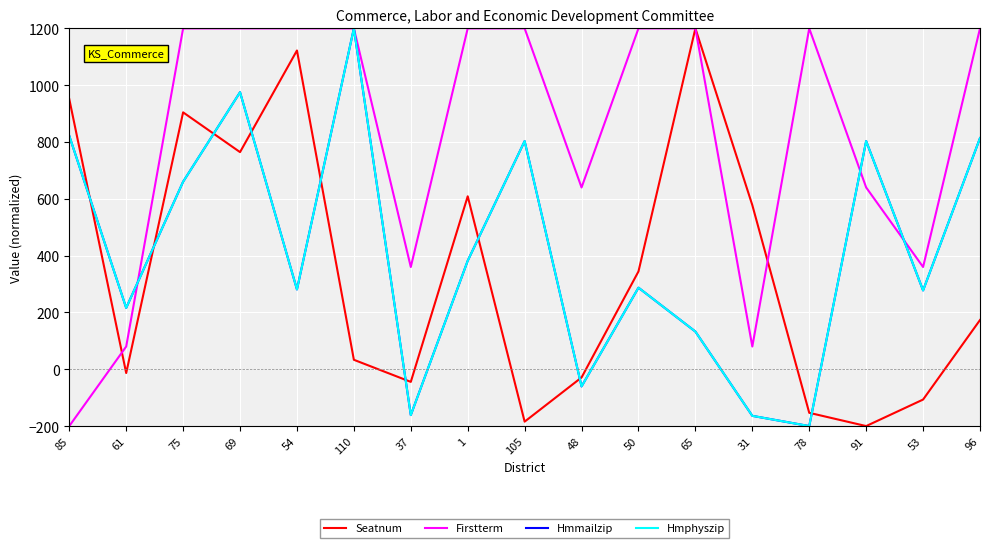

At which category does the chart reach its peak across all series?

110